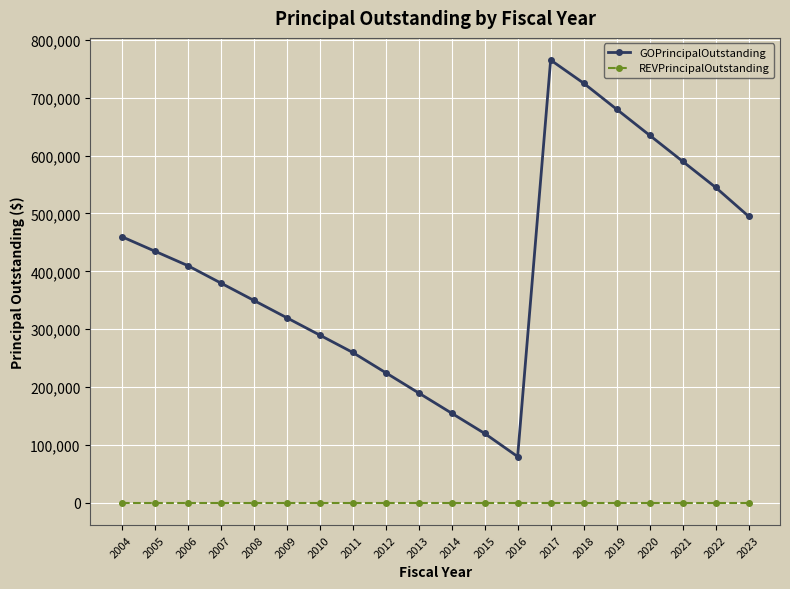

Which series changed the most between 2020 and 2021?

GOPrincipalOutstanding